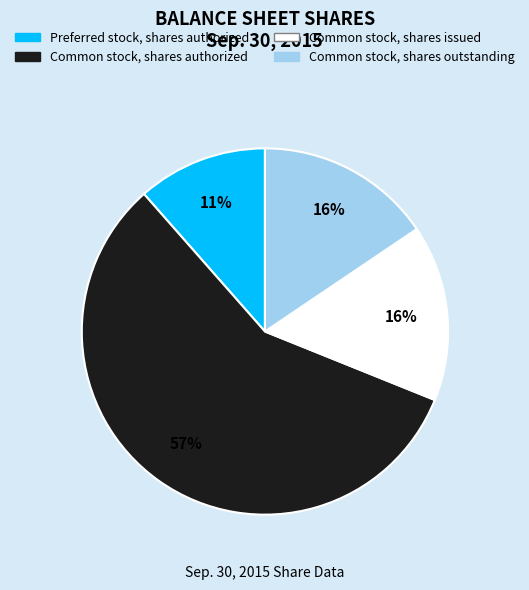

How many slices are in this pie chart?

4